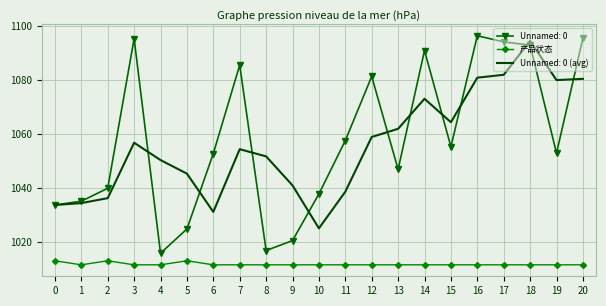

True or false: 产品状态 and Unnamed: 0 (avg) intersect in this chart.

False